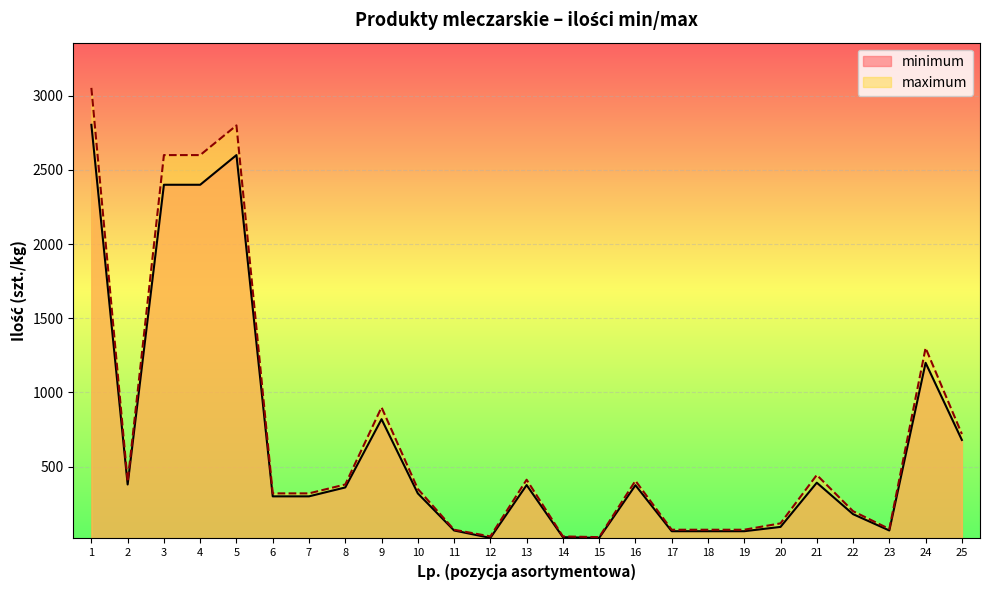

What is the total value across all series at 20?

212